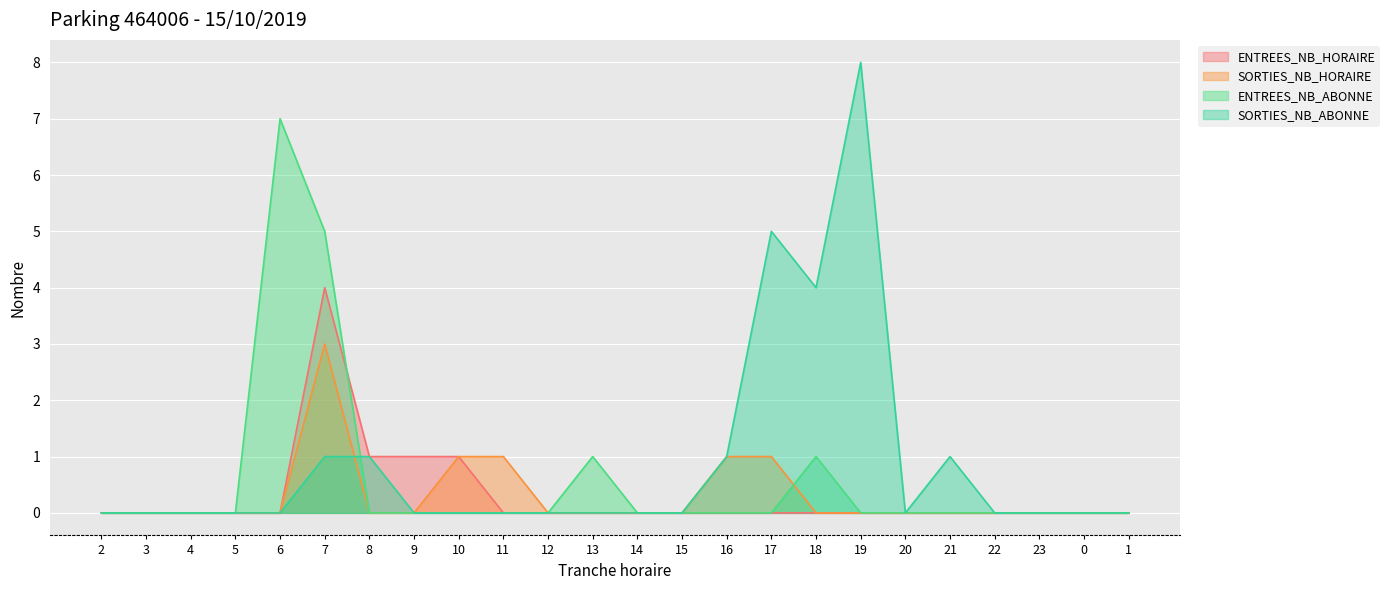

True or false: SORTIES_NB_HORAIRE has a value of 2 at 0.

False